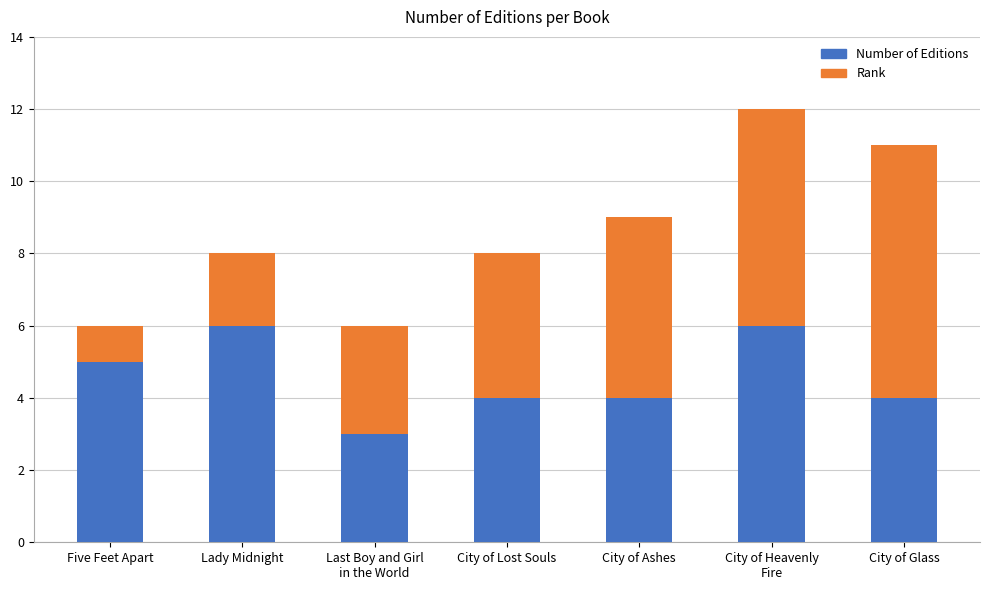

The Number of Editions series shows 4 at City of Ashes. True or false?

True